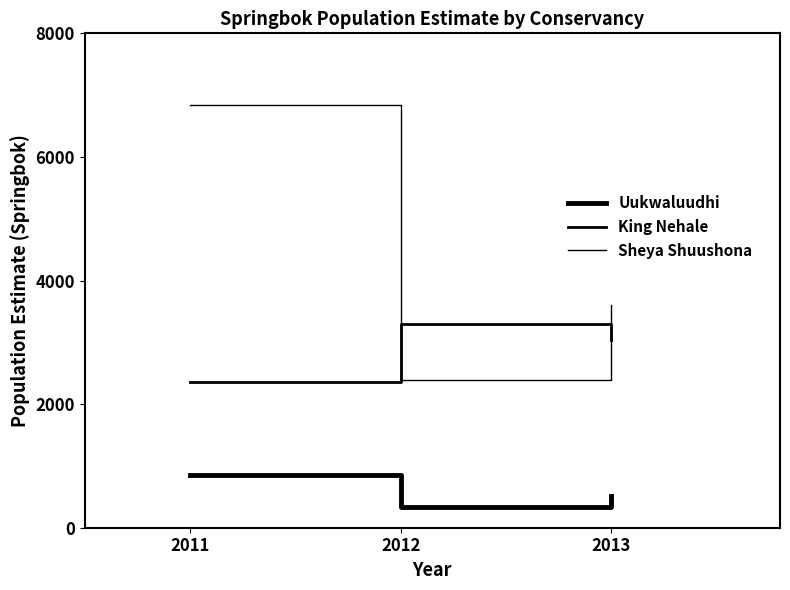

Where is Uukwaluudhi nearest to the value 595?

2013